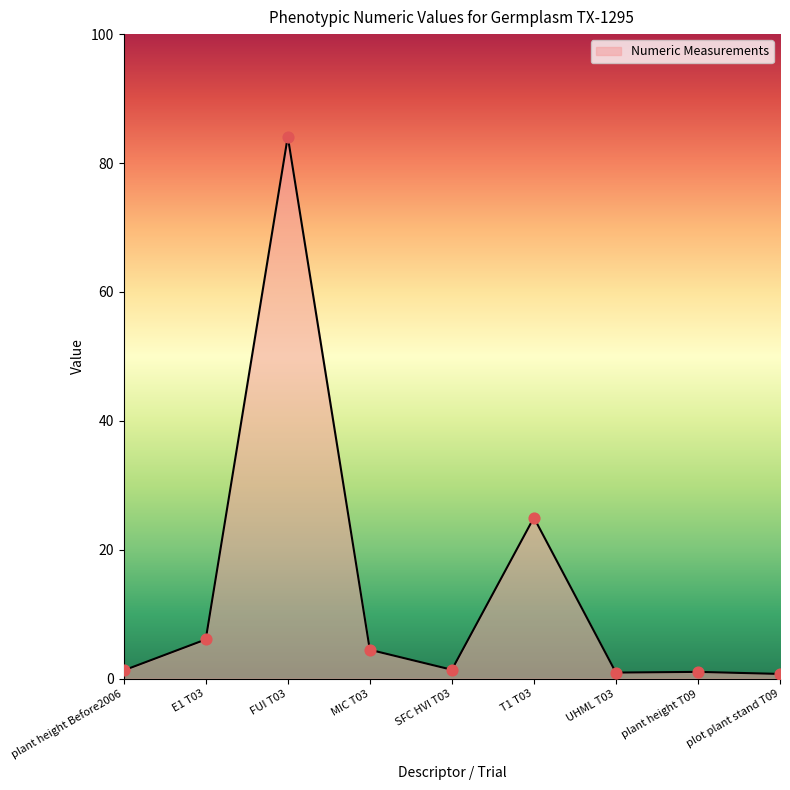

What is the change in value from plant height Before2006 to FUI T03?

+82.8